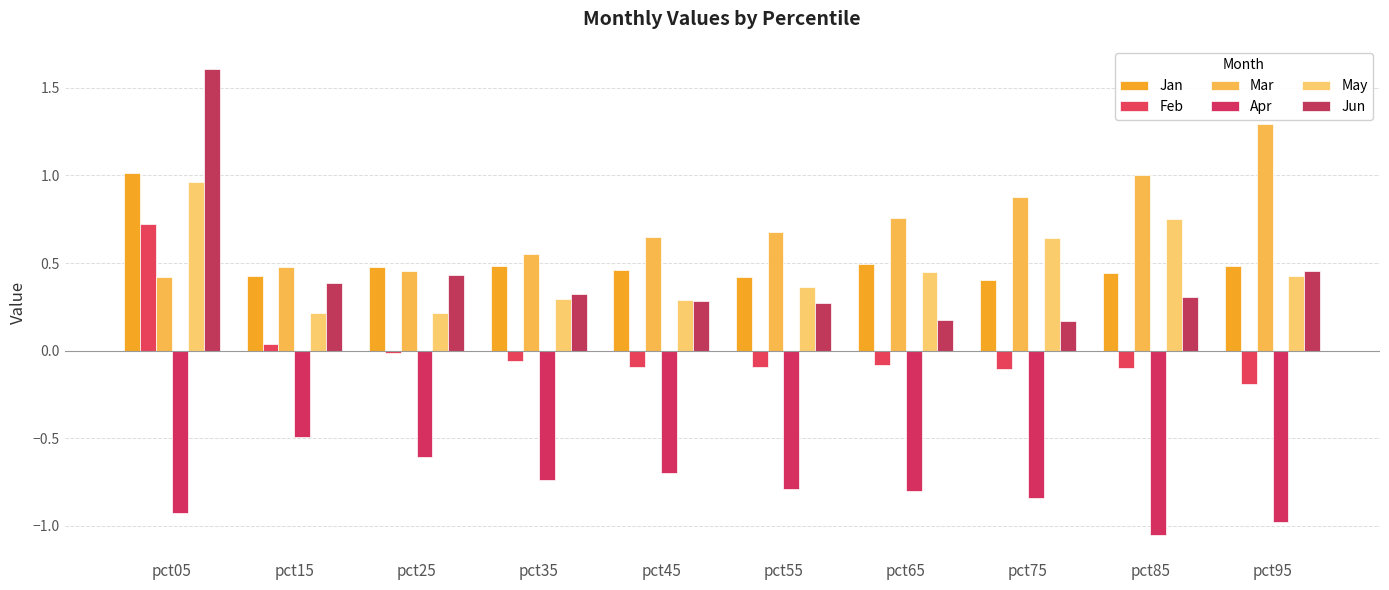

How many categories are shown in the chart?

10